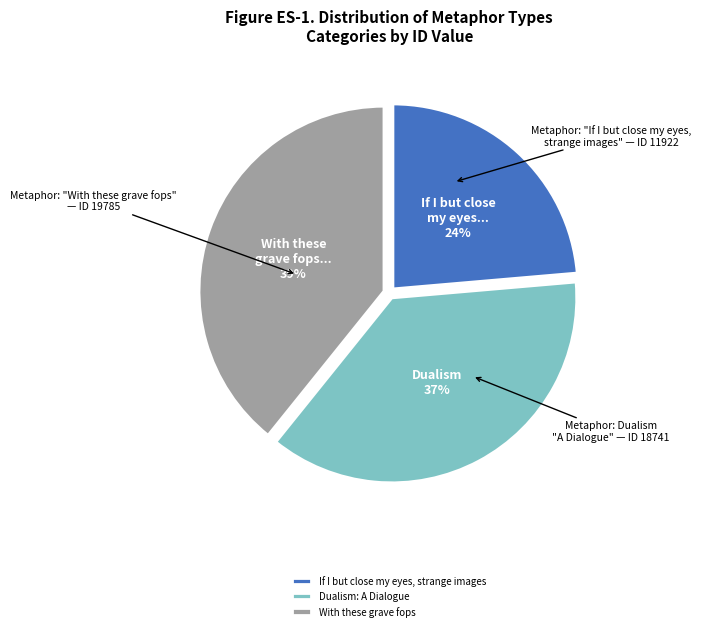

Count the number of slices in the pie.

3